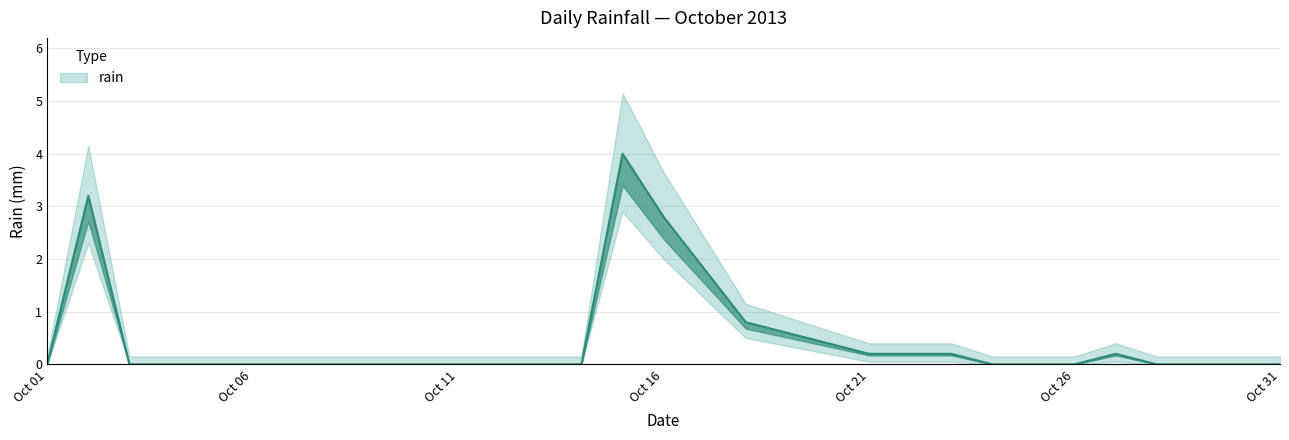

What value does the data have at 2013-10-20?

0.4